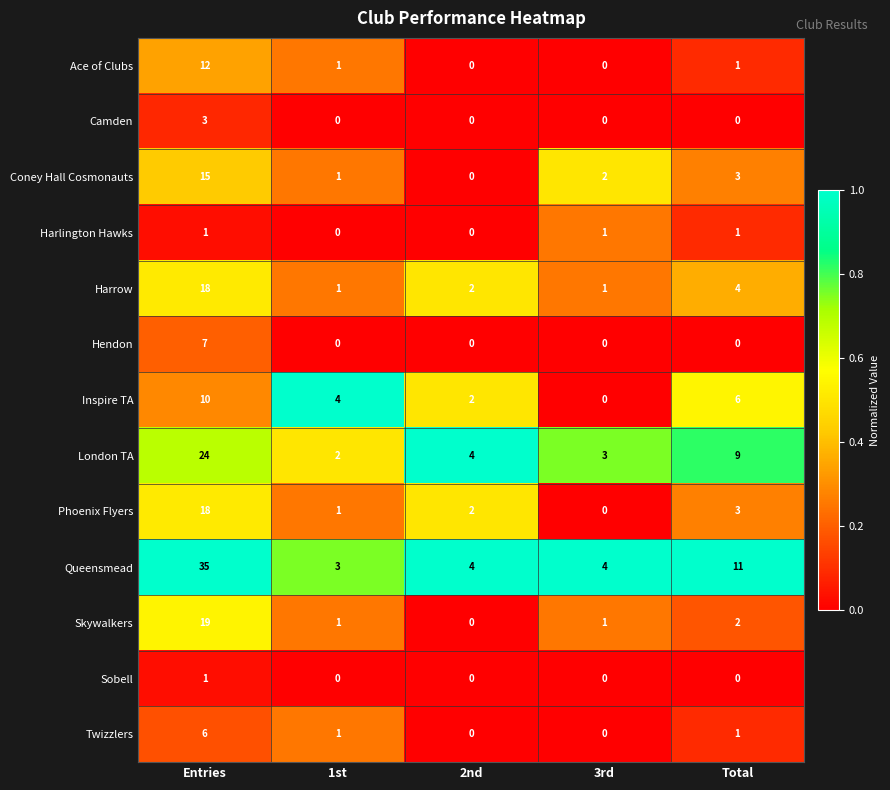

What value does the Inspire TA series have at Total?

6